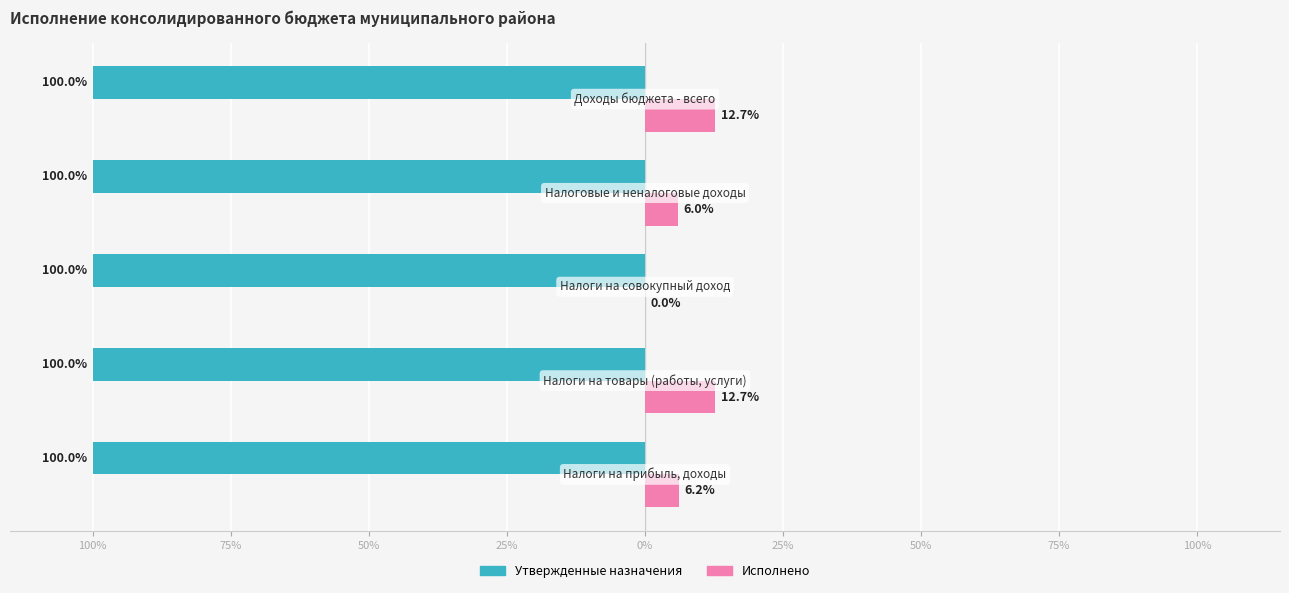

Which series has the largest range (max minus min)?

Исполнено